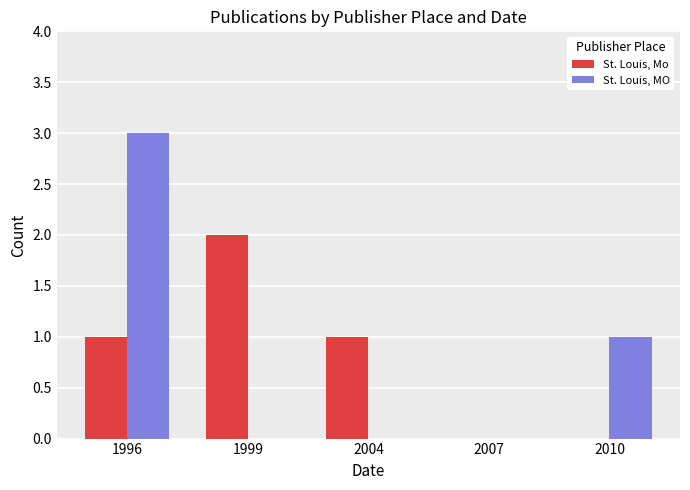

Reading right to left, extract all data points from this chart.

St. Louis, Mo: 0	0	1	2	1
St. Louis, MO: 1	0	0	0	3